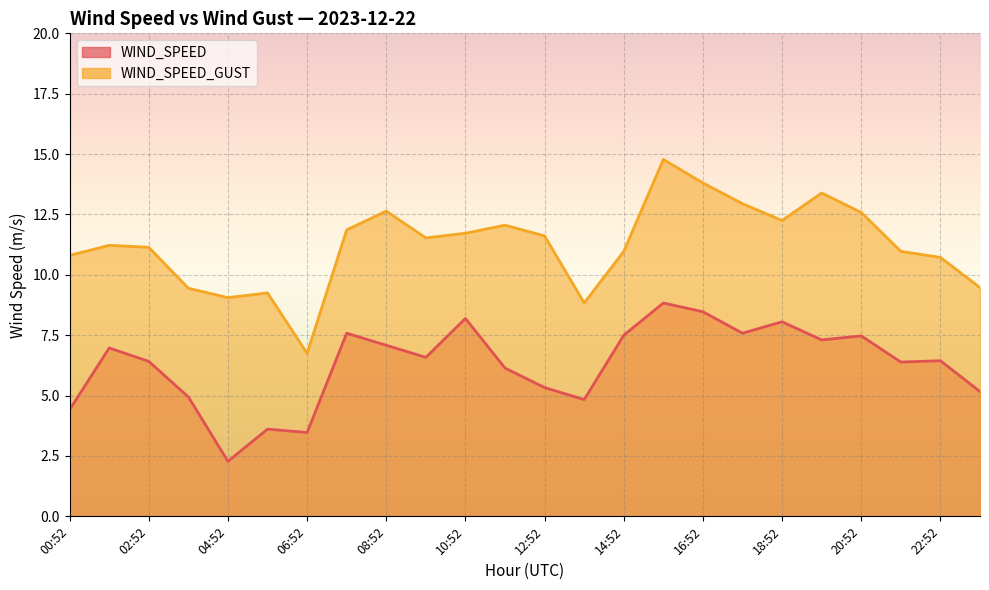

The WIND_SPEED series shows 3.6 at 05:52. True or false?

True